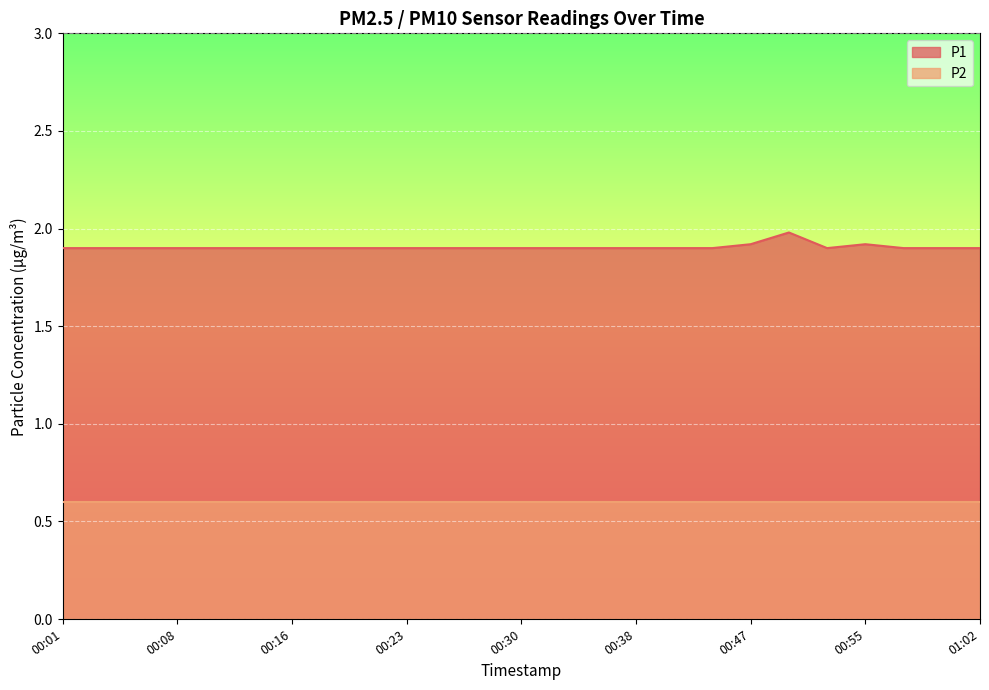

Rank the categories by value from lowest to highest.

00:01, 00:03, 00:06, 00:08, 00:11, 00:13, 00:16, 00:18, 00:20, 00:23, 00:26, 00:28, 00:30, 00:33, 00:35, 00:38, 00:40, 00:43, 00:52, 00:57, 01:00, 01:02, 00:47, 00:55, 00:50